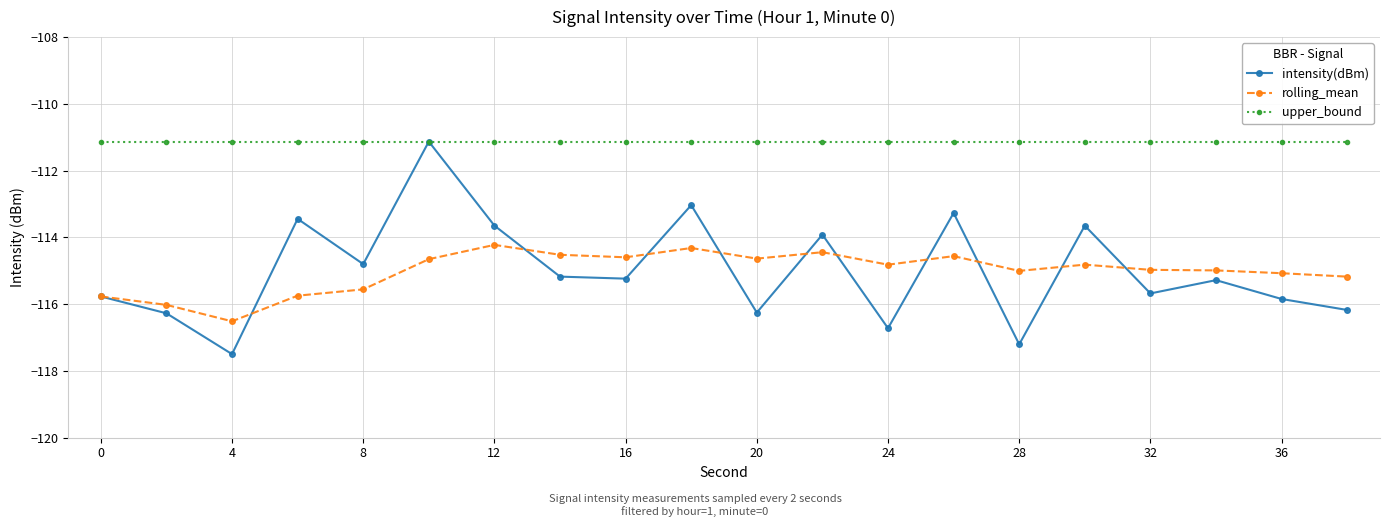

In intensity(dBm), how many points are lower than both neighbors (excluding endpoints)?

7